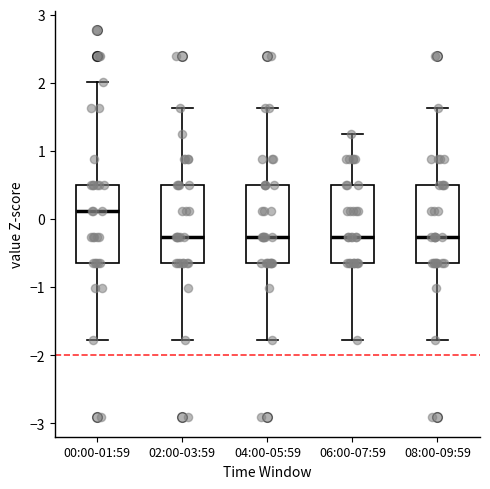

Reading left to right, transcribe this box plot: for each box, give where its median line is, the range the box spans, and where its two whiskers end, as read against the y-axis. The values are not printed on the chart, so give them approximately, as read against the axis.

00:00-01:59: median 0.1, box -0.6 to 0.5, whiskers -1.8 to 2.0
02:00-03:59: median -0.3, box -0.6 to 0.5, whiskers -1.8 to 1.6
04:00-05:59: median -0.3, box -0.6 to 0.5, whiskers -1.8 to 1.6
06:00-07:59: median -0.3, box -0.6 to 0.5, whiskers -1.8 to 1.3
08:00-09:59: median -0.3, box -0.6 to 0.5, whiskers -1.8 to 1.6